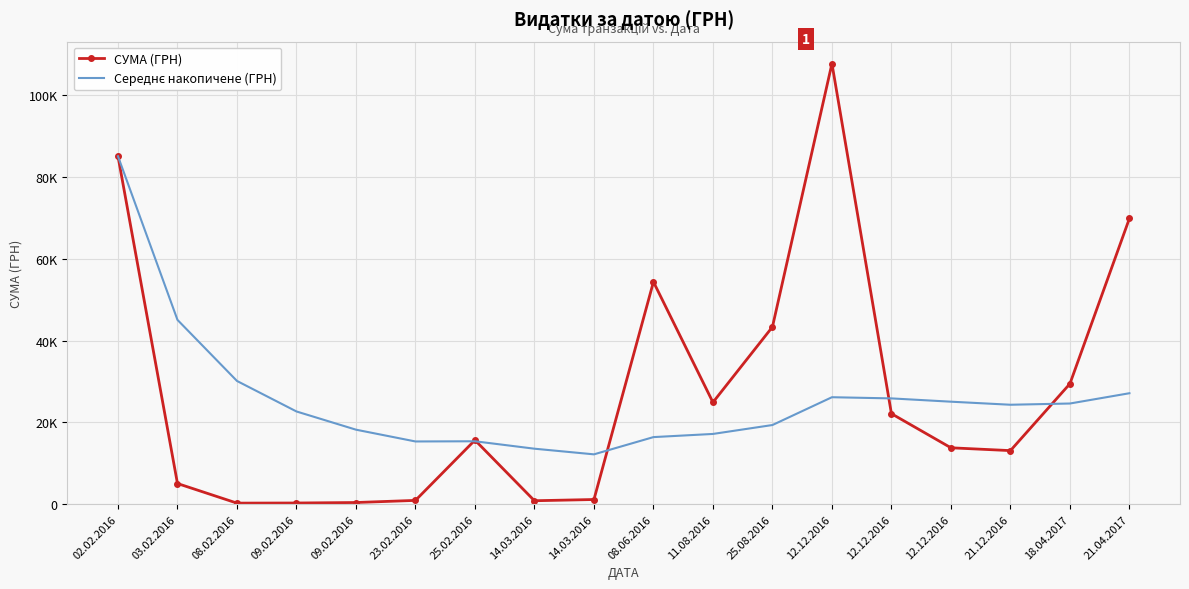

Which series has the largest total across all categories?

СУМА (ГРН)